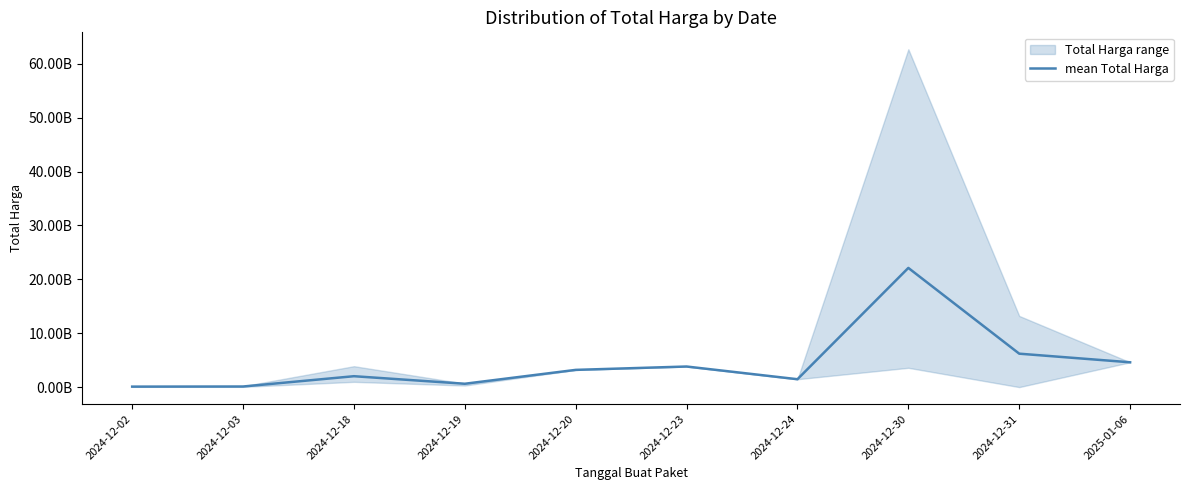

Reading left to right, what are all the values shown in this chart?

2024-12-02=96800000	2024-12-03=118092000	2024-12-18=2029648200	2024-12-19=629711111	2024-12-20=3204000000	2024-12-23=3827760000	2024-12-24=1470600000	2024-12-30=22125687267	2024-12-31=6211533149	2025-01-06=4613012370